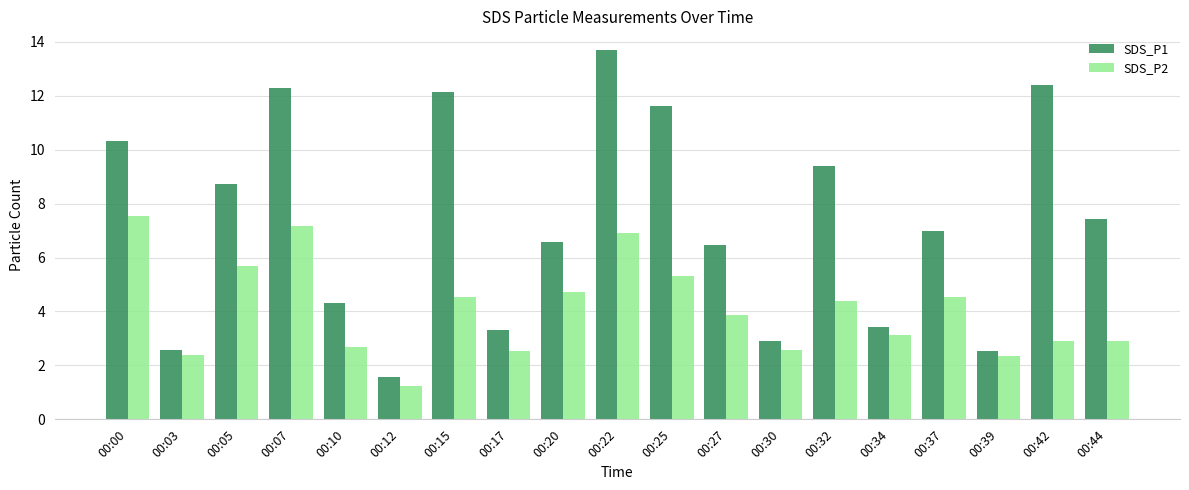

How many groups of bars are there?

19